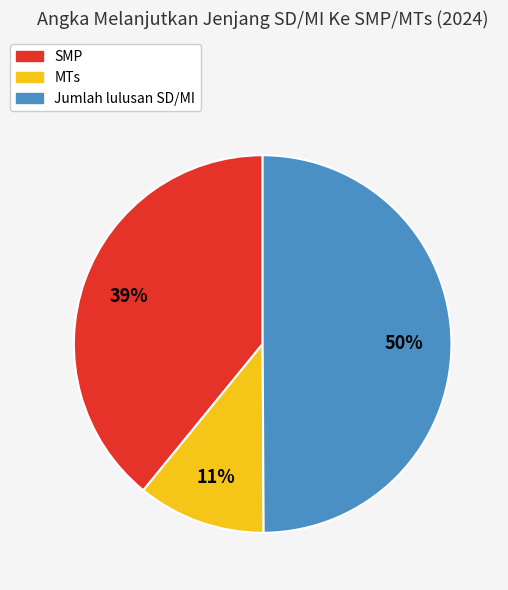

To the nearest percent, what is the combined percentage of SMP and MTs?

50%